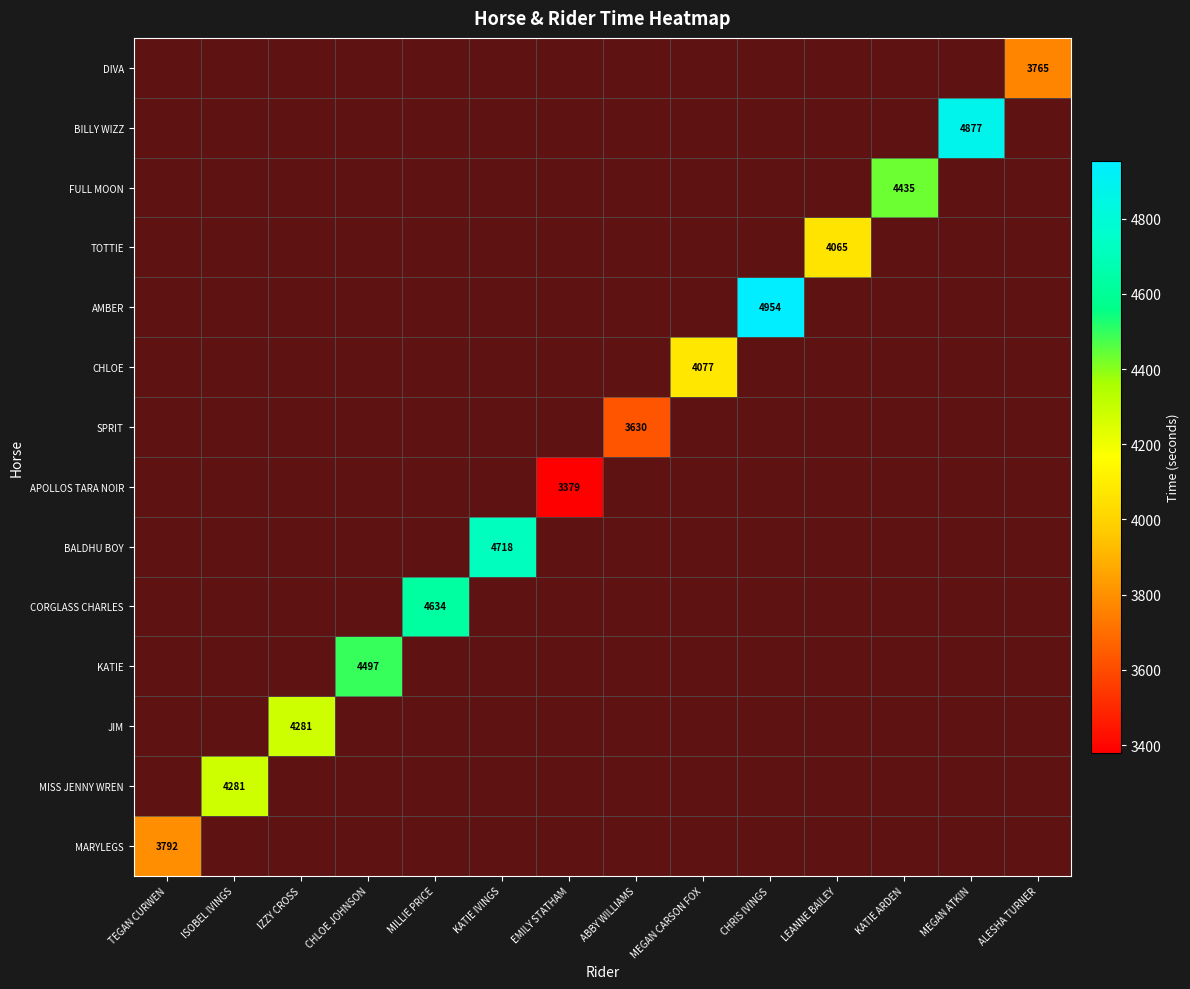

How many categories are shown in the chart?

14